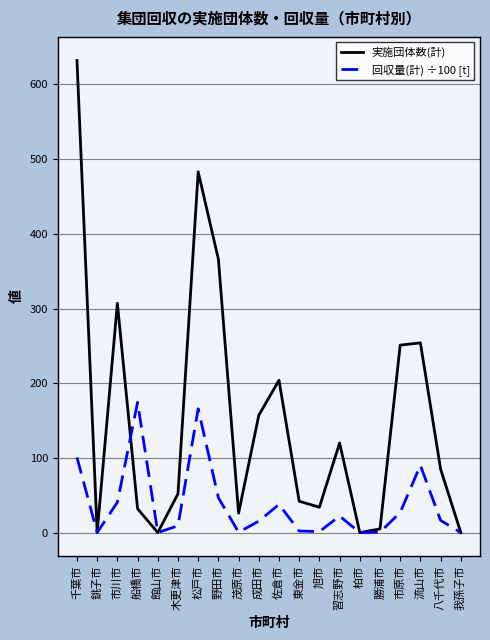

What is the difference between the highest and lowest values at 茂原市?

25.5